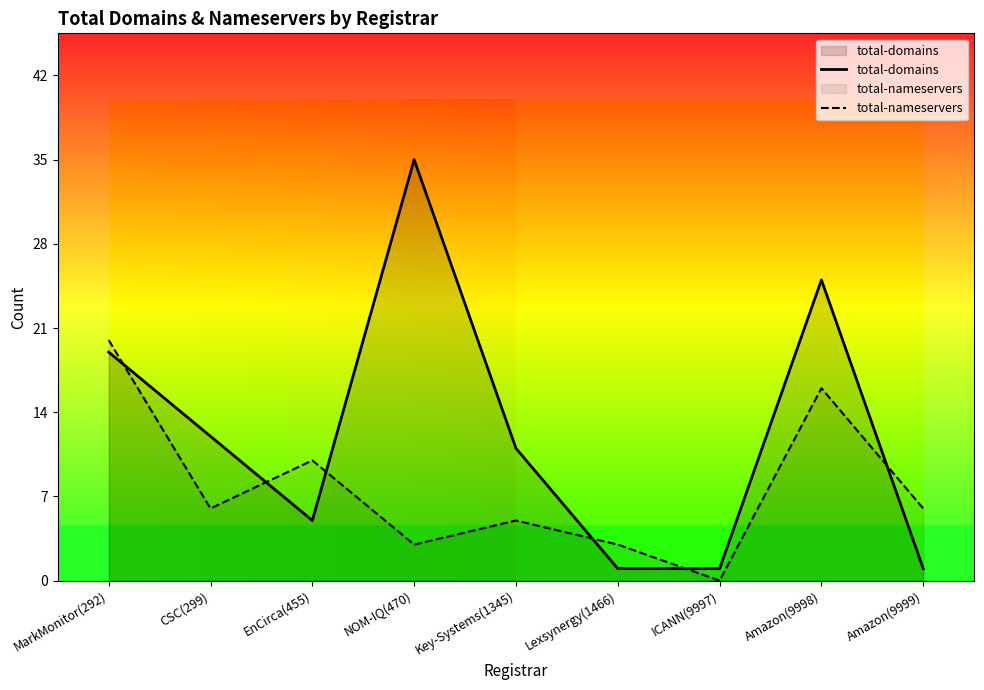

At which category is the sum across all series the highest?

Amazon(9998)